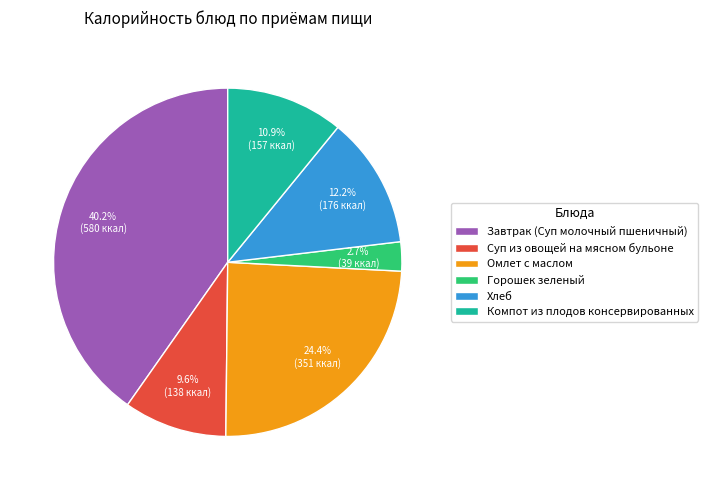

Count the number of slices in the pie.

6